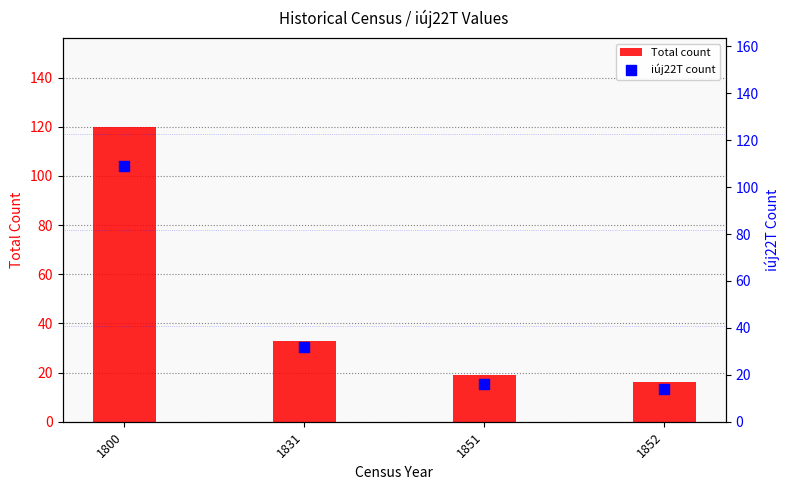

At how many categories does at least one series exceed 65?

1